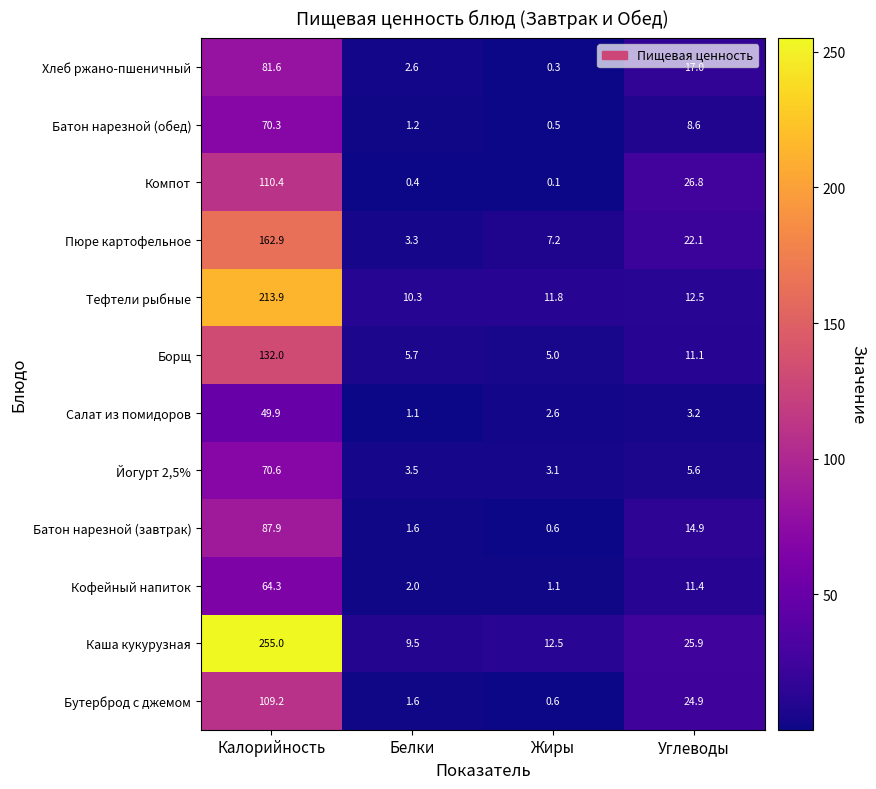

What is the sum of the Пюре картофельное values at Белки and Калорийность?

166.2